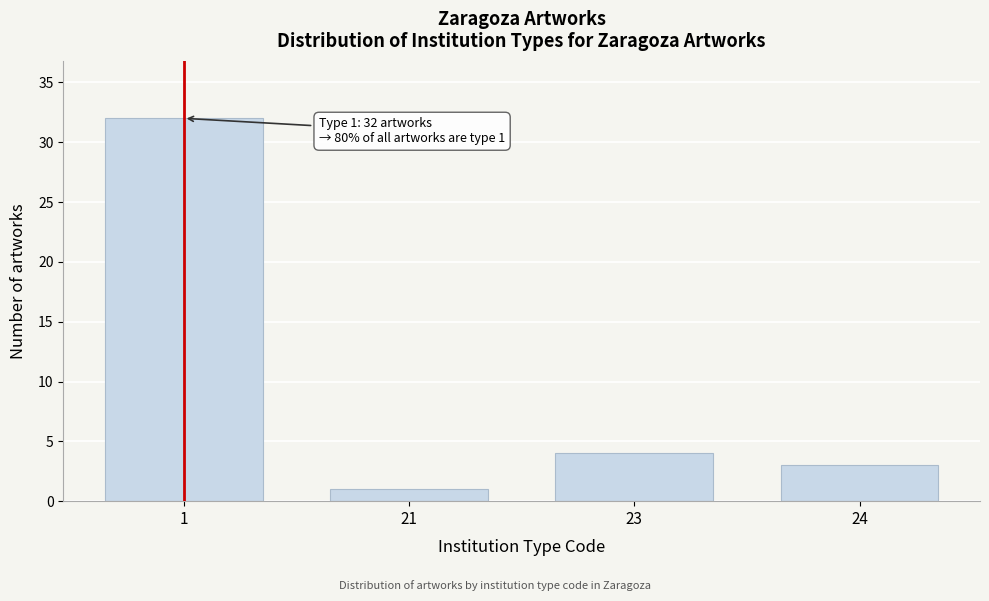

Reading left to right, list all the values displayed in this chart.

32	1	4	3